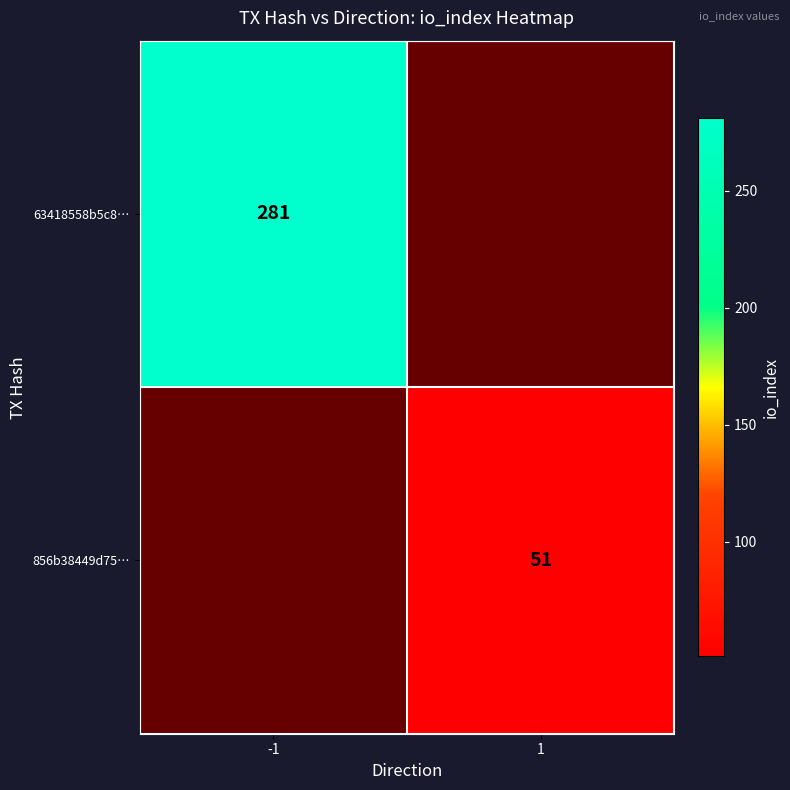

At how many categories does at least one series exceed 217?

1